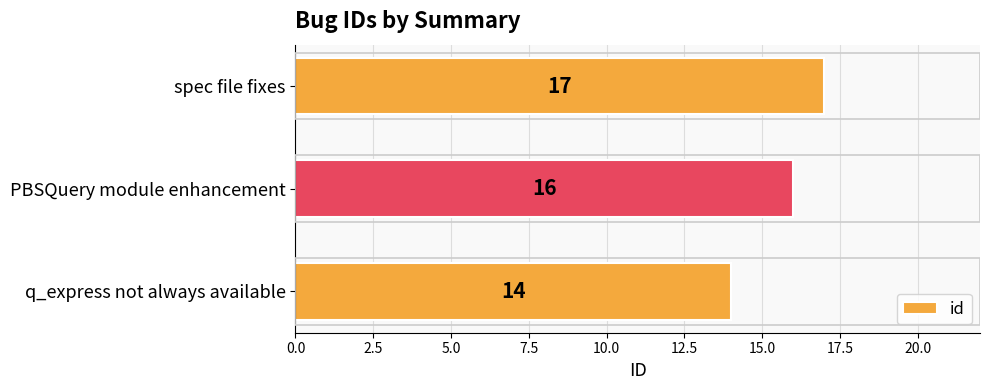

Are the bars horizontal?

Yes